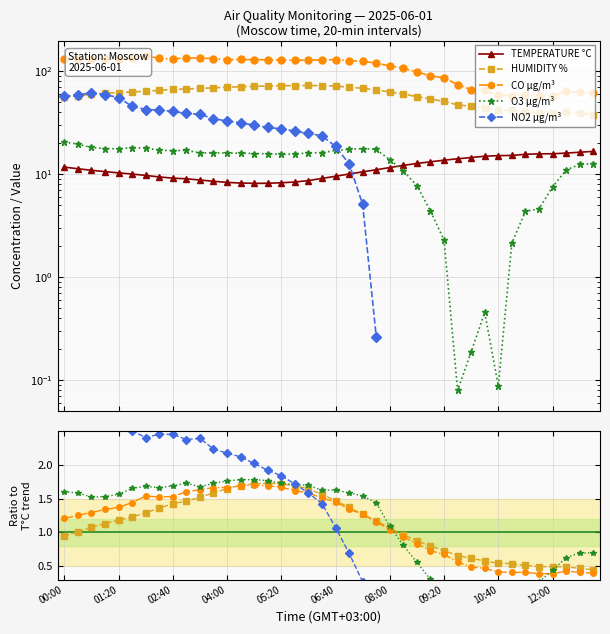

The CO µg/m³ series shows 0.6 at 33. True or false?

False